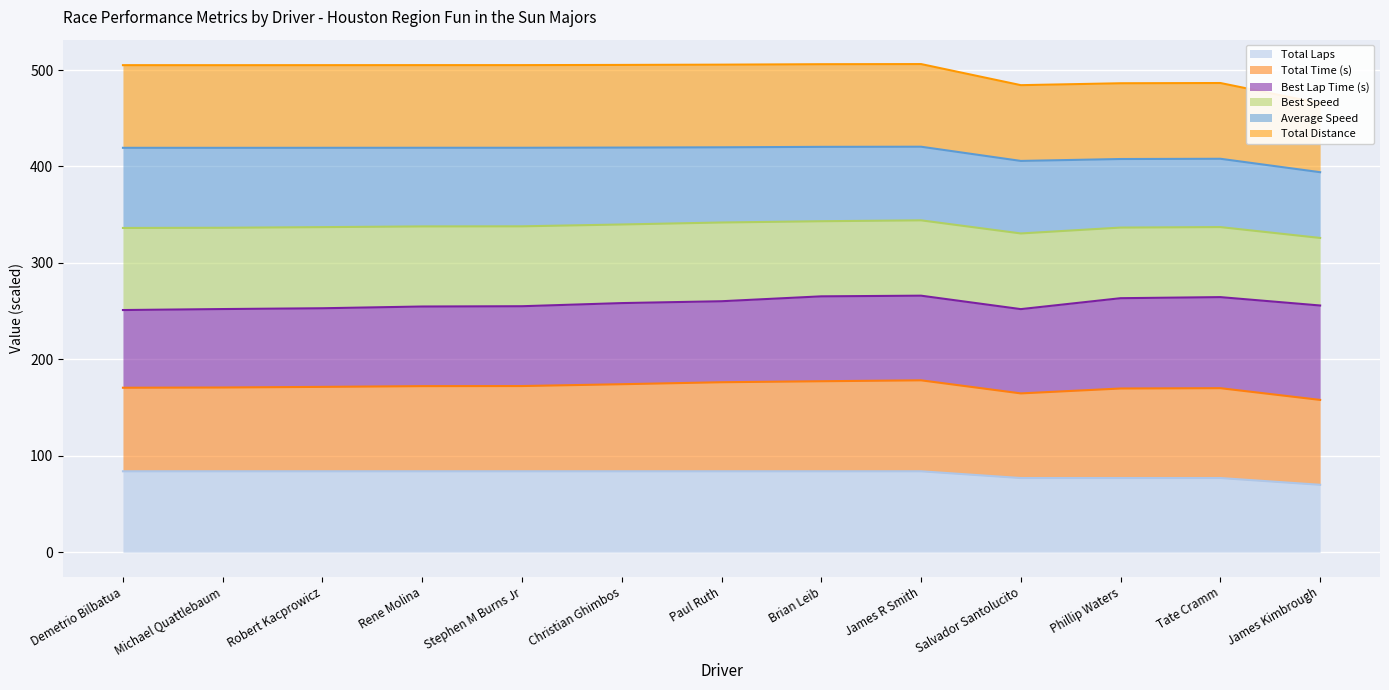

Which label corresponds to the smallest value in the chart?

James Kimbrough